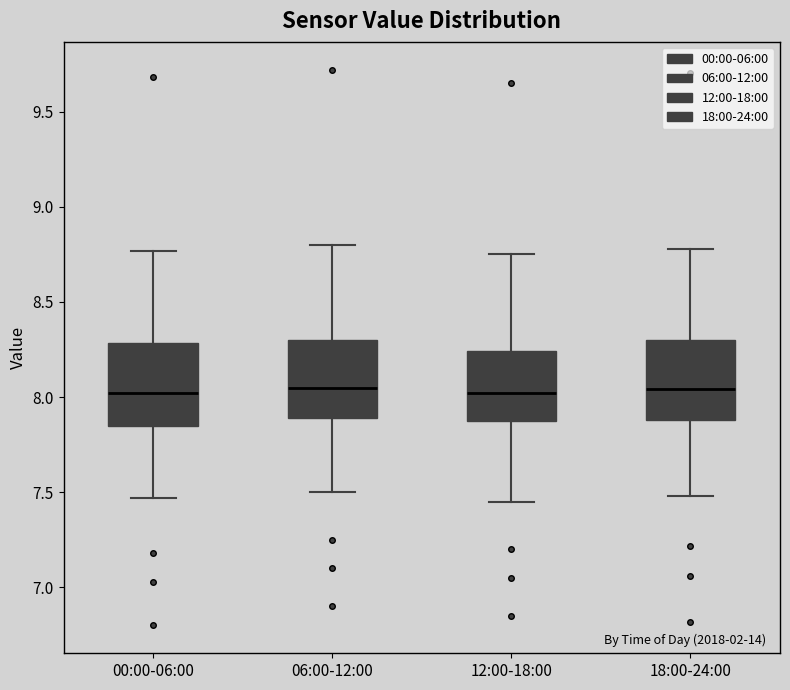

Reading left to right, read every box against the y-axis: the position of its median line, the range the box covers, and the ends of its whiskers. The values are not printed on the chart, so give them approximately, as read against the axis.

00:00-06:00: median 8.00, box 7.85 to 8.30, whiskers 7.45 to 8.75
06:00-12:00: median 8.05, box 7.90 to 8.30, whiskers 7.50 to 8.80
12:00-18:00: median 8.00, box 7.90 to 8.25, whiskers 7.45 to 8.75
18:00-24:00: median 8.05, box 7.90 to 8.30, whiskers 7.50 to 8.80